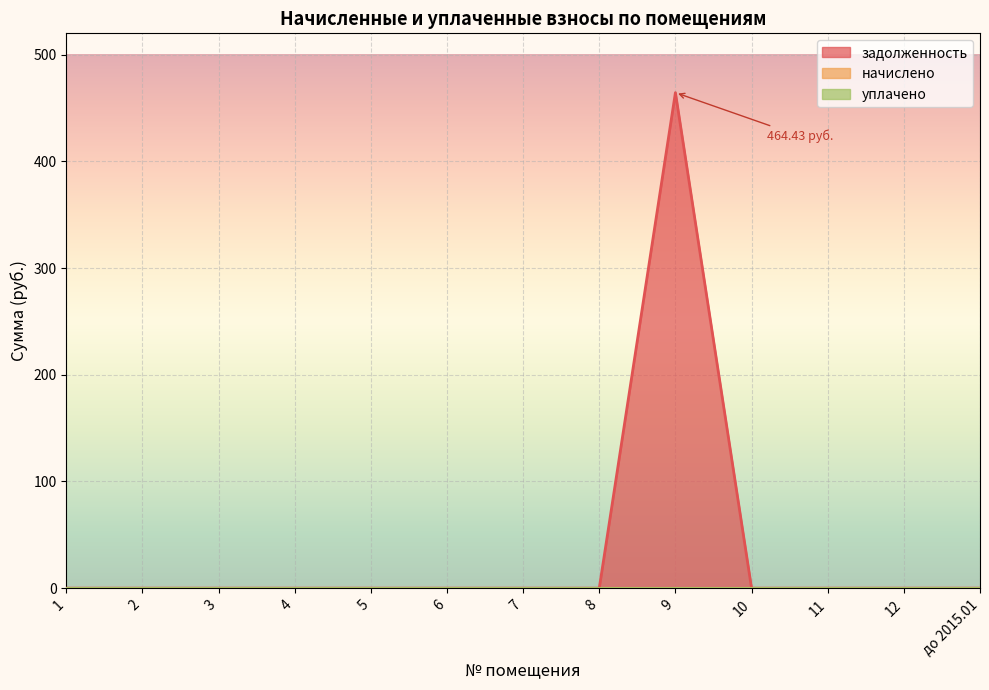

What is the label of the 12th point from the right?

2